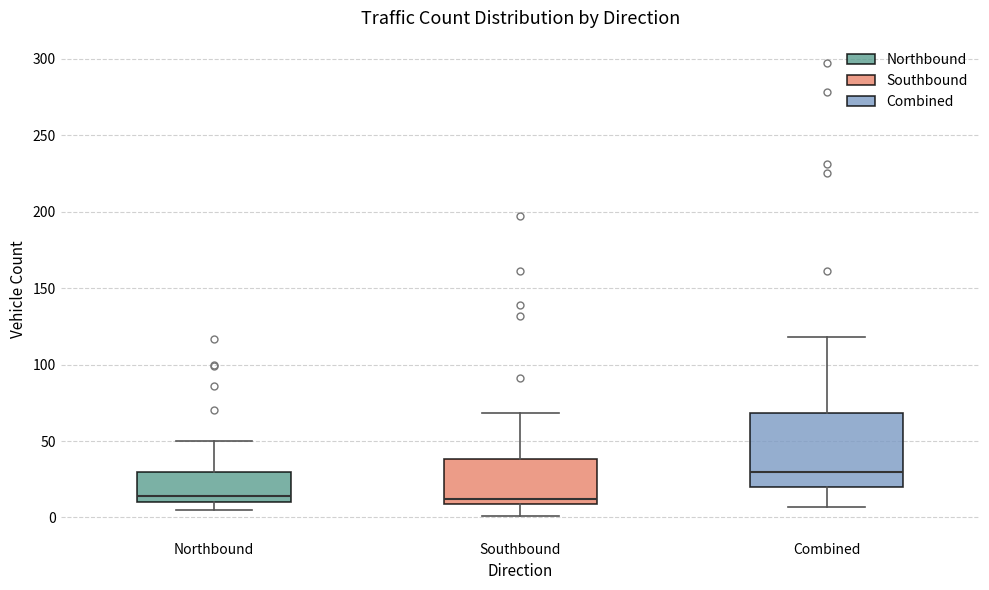

Where does the lower whisker of the box for Combined end on the y-axis? The values are not printed on the chart, so give them approximately, as read against the axis.

5